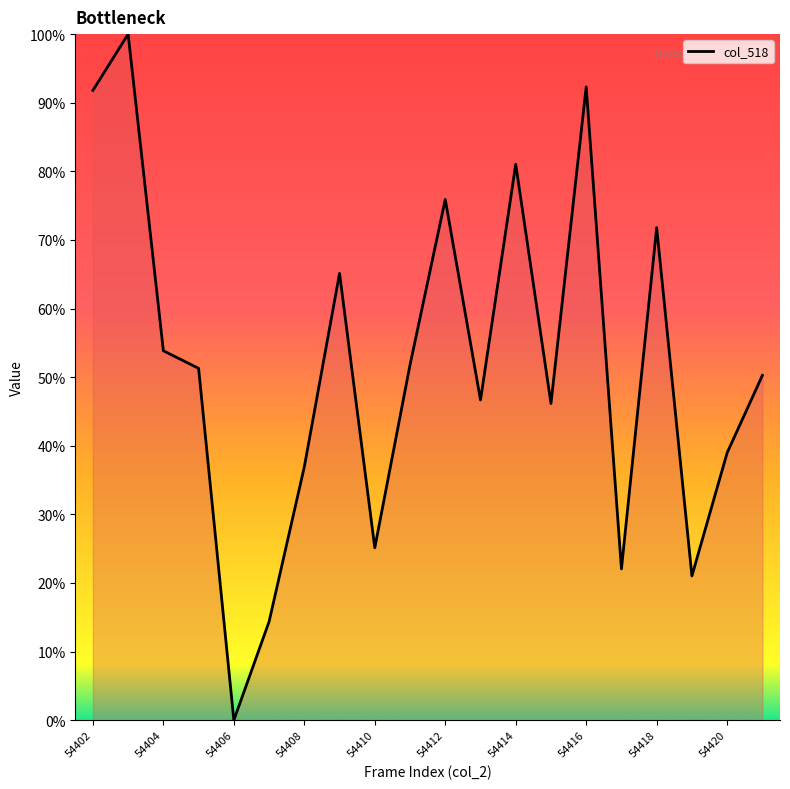

What is the greatest value displayed?

100.0